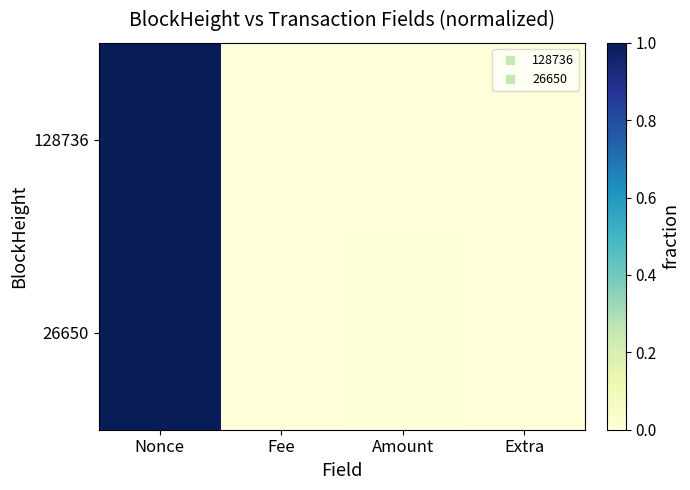

Rank the series by their average value, from highest to lowest.

26650, 128736